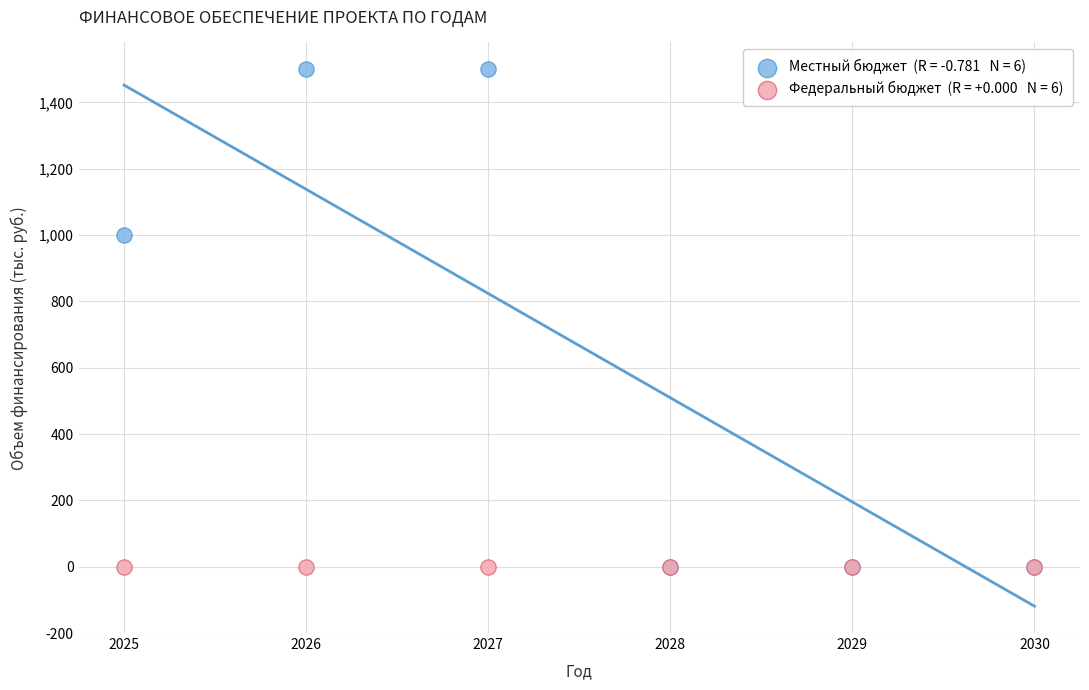

Across all series, what Y value is closest to 750?

1000